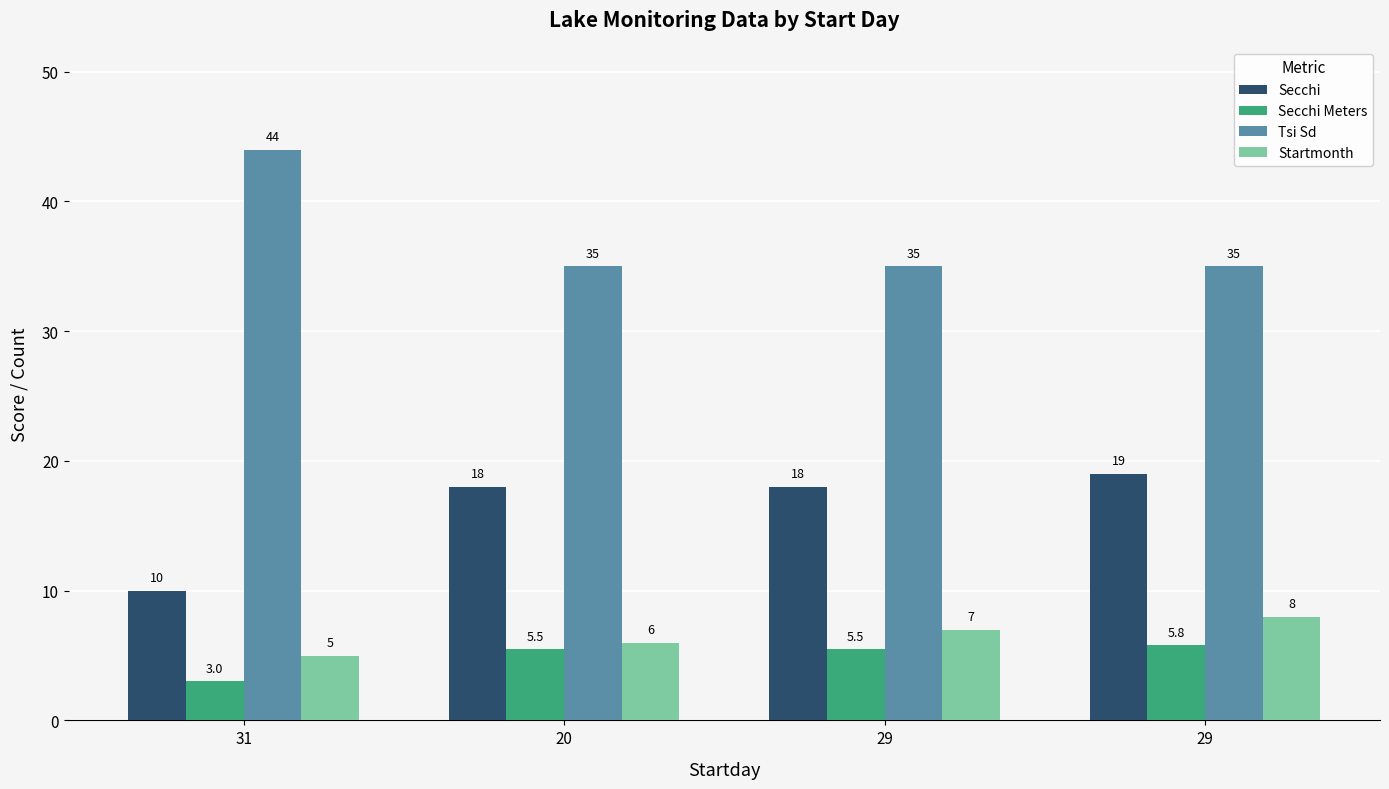

Which series has the largest total across all categories?

Tsi Sd